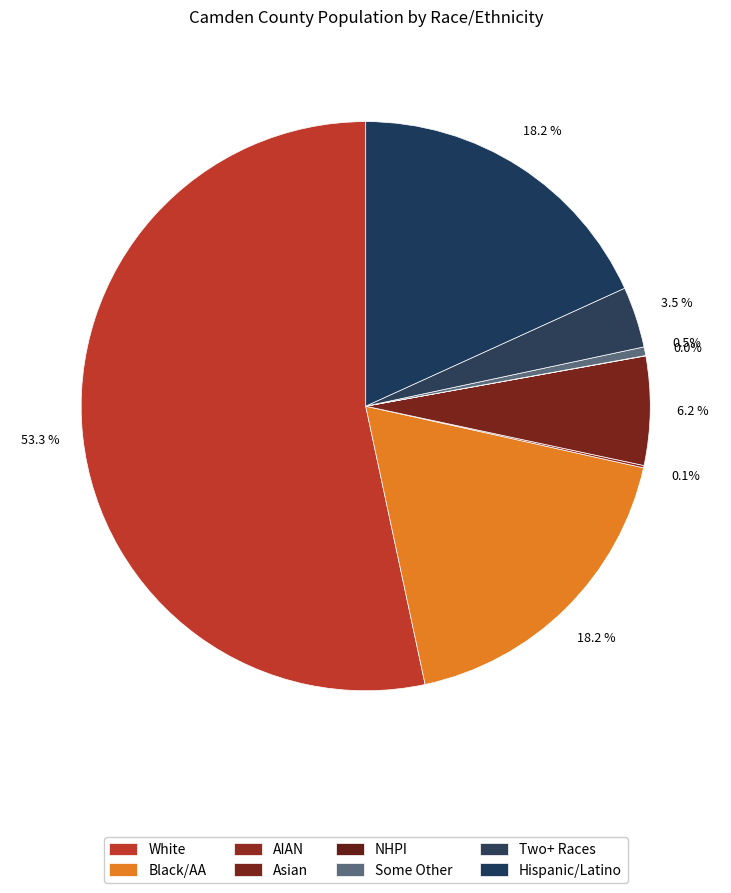

Which category has the biggest portion of the pie?

White